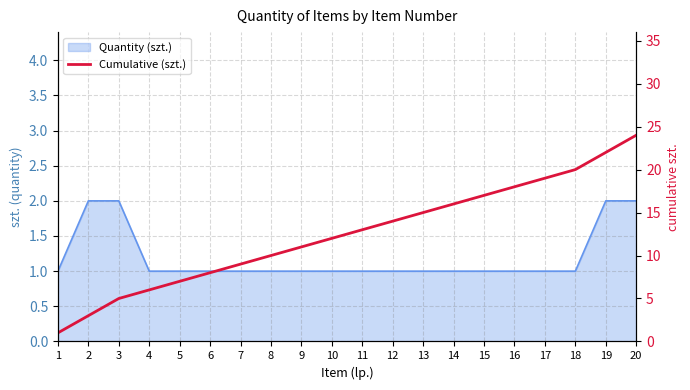

At which label does the data first exceed 13?

12